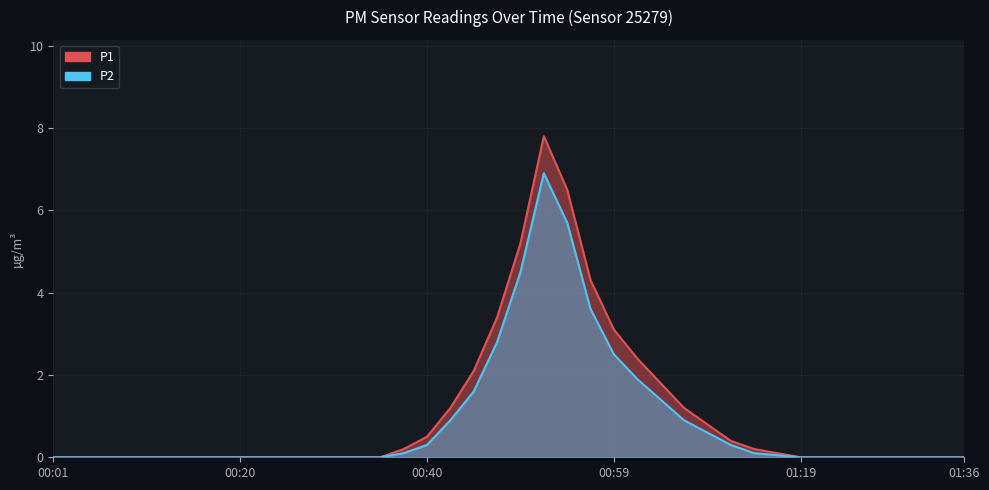

How many values in P2 are above zero?

17